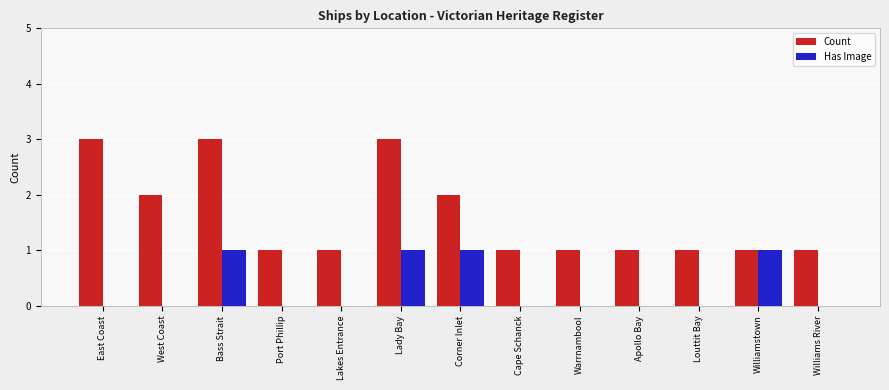

What are all the series names shown in the legend?

Count, Has Image